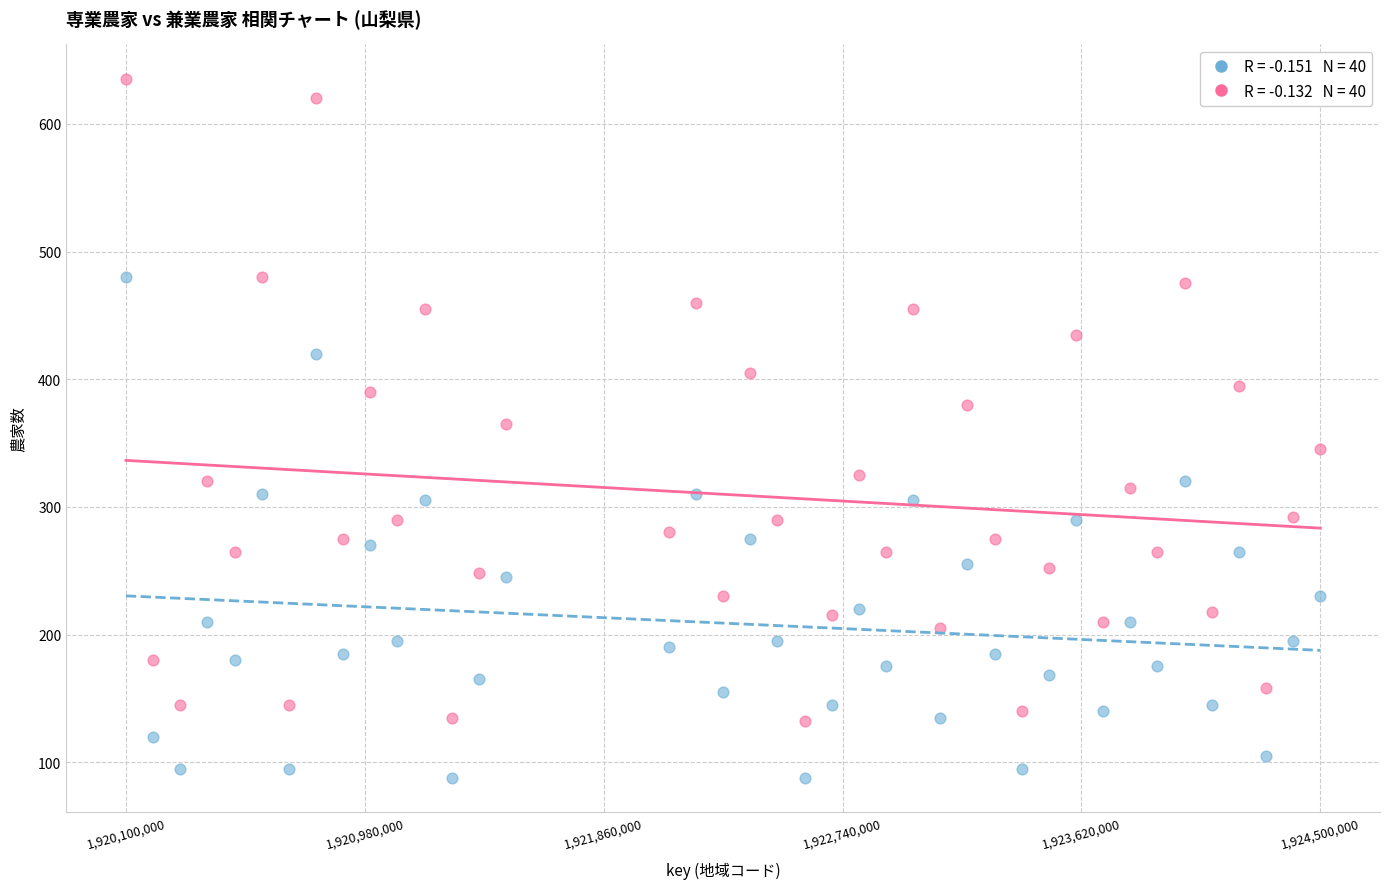

Across all data points, what is the range of X values (max minus min)?

4400000